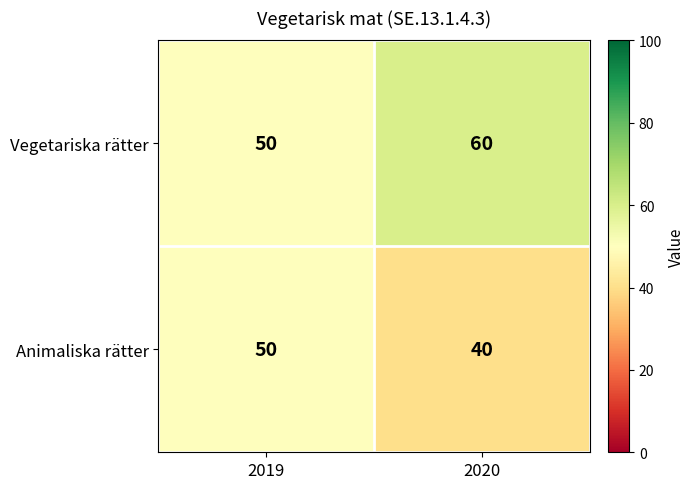

The value of Animaliska rätter at 2020 is 21. True or false?

False